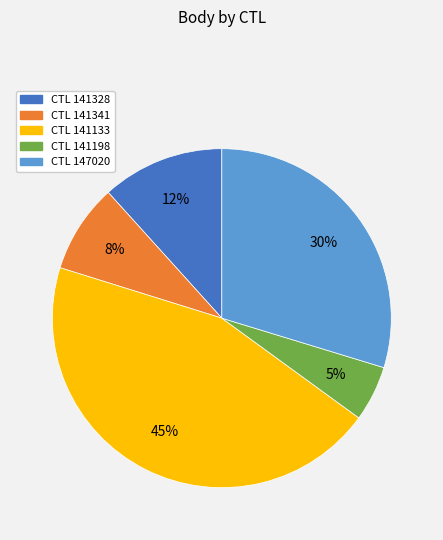

To the nearest percent, what is the average slice percentage?

20%